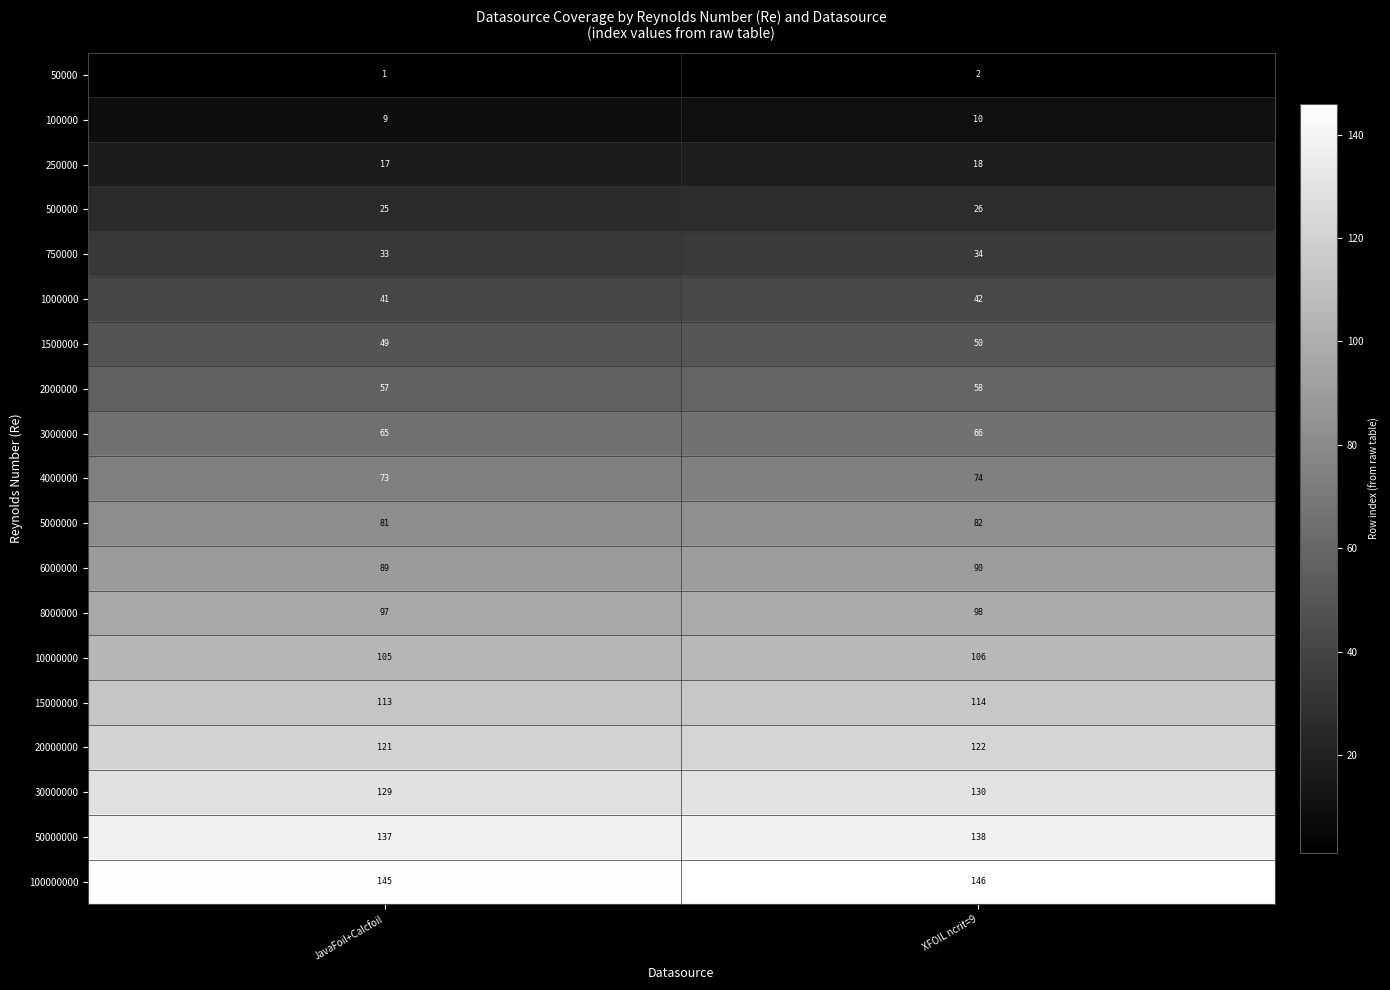

At which label is 100000000 closest to 145?

JavaFoil+Calcfoil